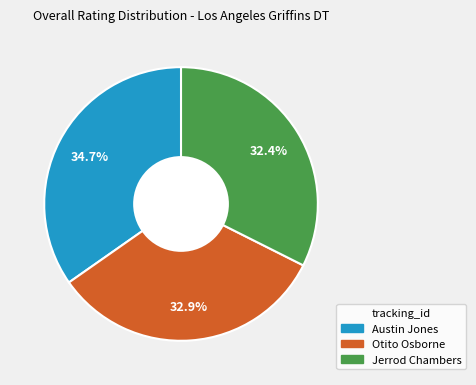

How many segments does this pie chart have?

3